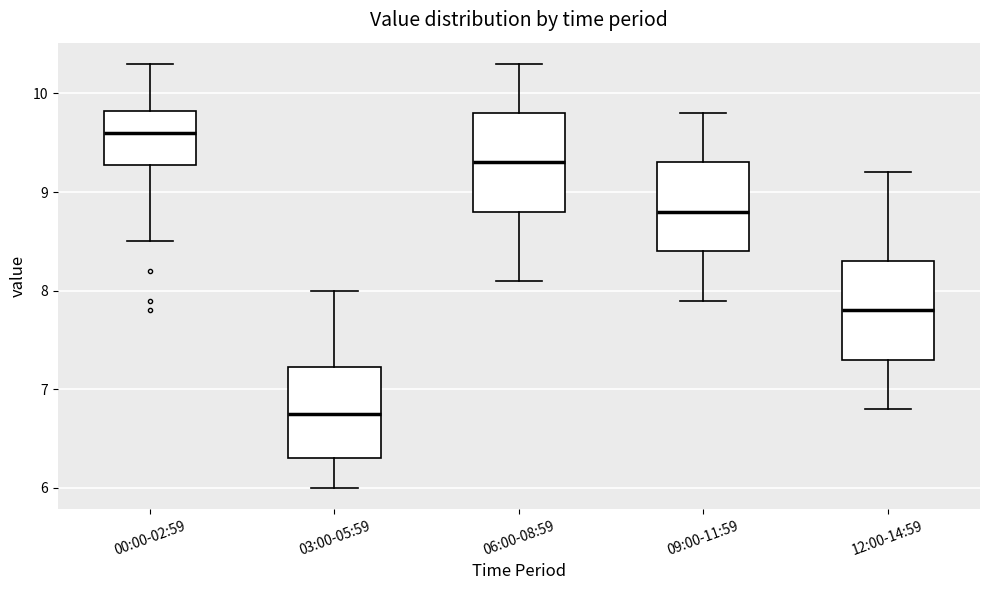

Reading left to right, read every box against the y-axis: the position of its median line, the range the box covers, and the ends of its whiskers. The values are not printed on the chart, so give them approximately, as read against the axis.

00:00-02:59: median 9.6, box 9.3 to 9.8, whiskers 8.5 to 10.3
03:00-05:59: median 6.8, box 6.3 to 7.2, whiskers 6.0 to 8.0
06:00-08:59: median 9.3, box 8.8 to 9.8, whiskers 8.1 to 10.3
09:00-11:59: median 8.8, box 8.4 to 9.3, whiskers 7.9 to 9.8
12:00-14:59: median 7.8, box 7.3 to 8.3, whiskers 6.8 to 9.2